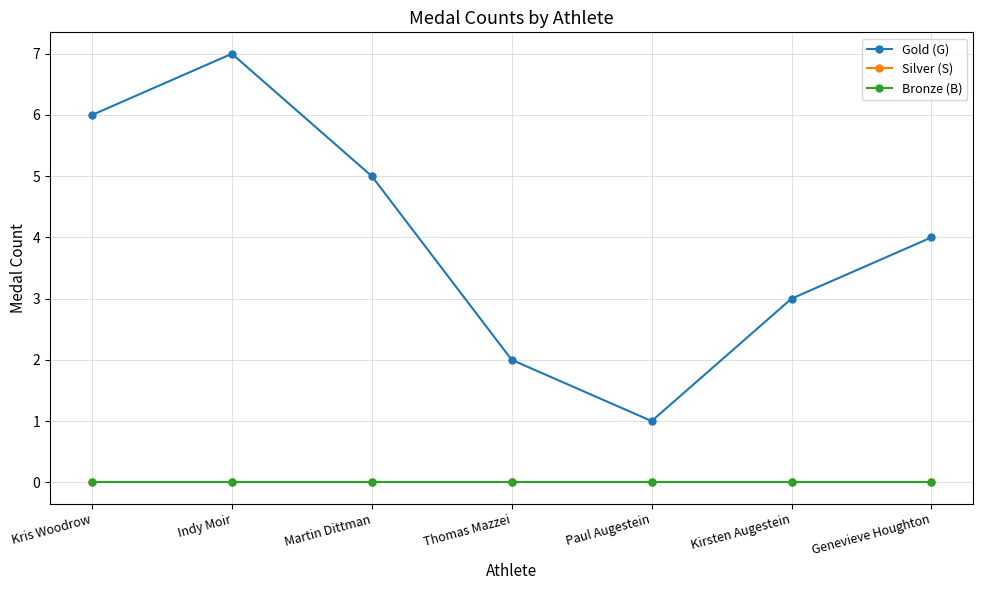

How many data points in Gold (G) are less than 4?

3